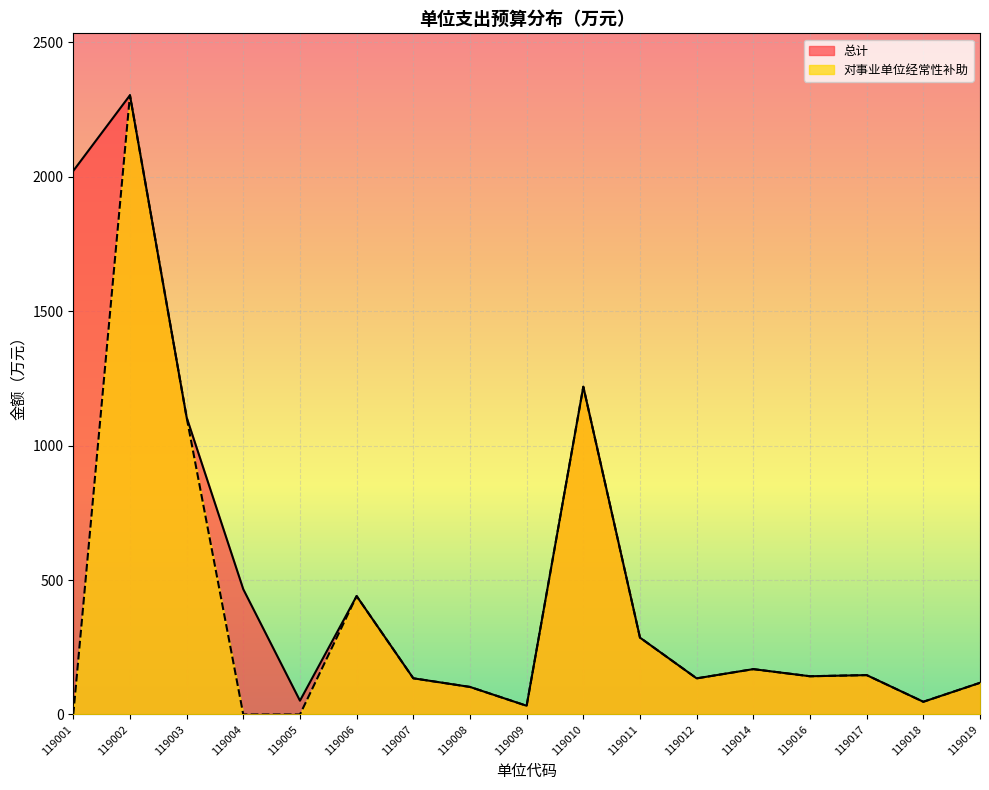

Rank the series by their average value, from lowest to highest.

对事业单位经常性补助, 总计